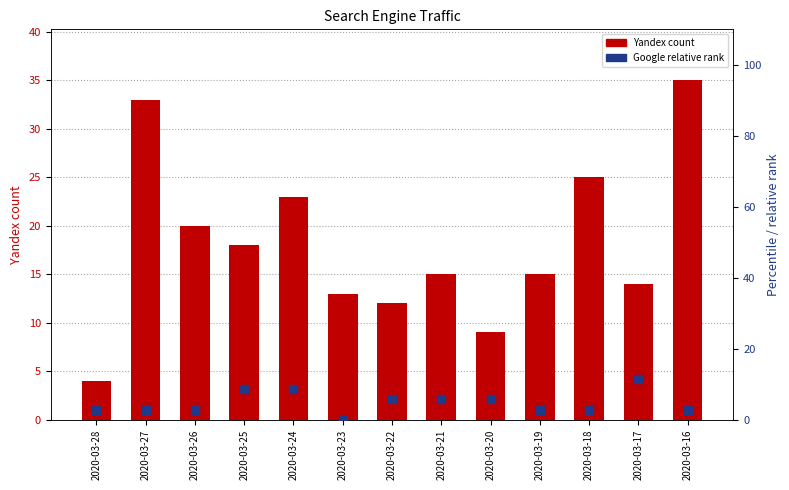

What is the total value across all series at 2020-03-26?

22.9